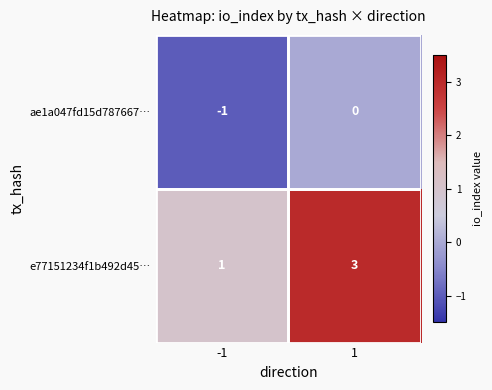

What is the sum of the e77151234f1b492d45… values at 1 and -1?

4